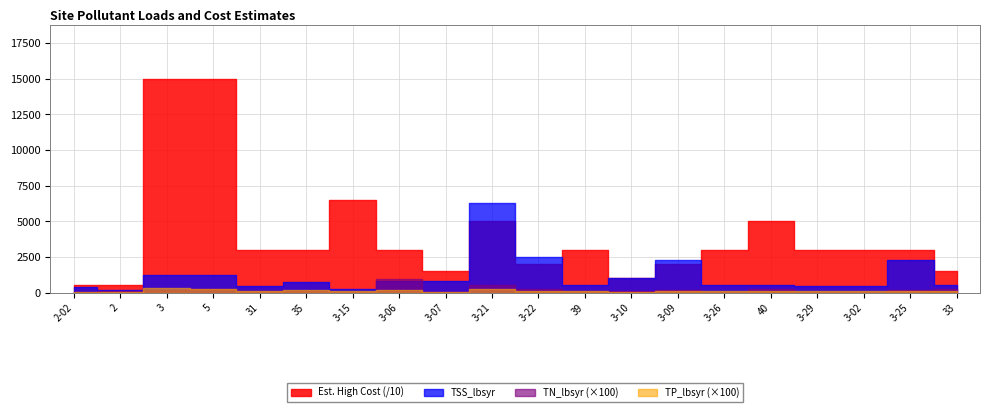

List the series in order of their peak value, highest first.

Est. High Cost, TSS_lbsyr, TN_lbsyr, TP_lbsyr